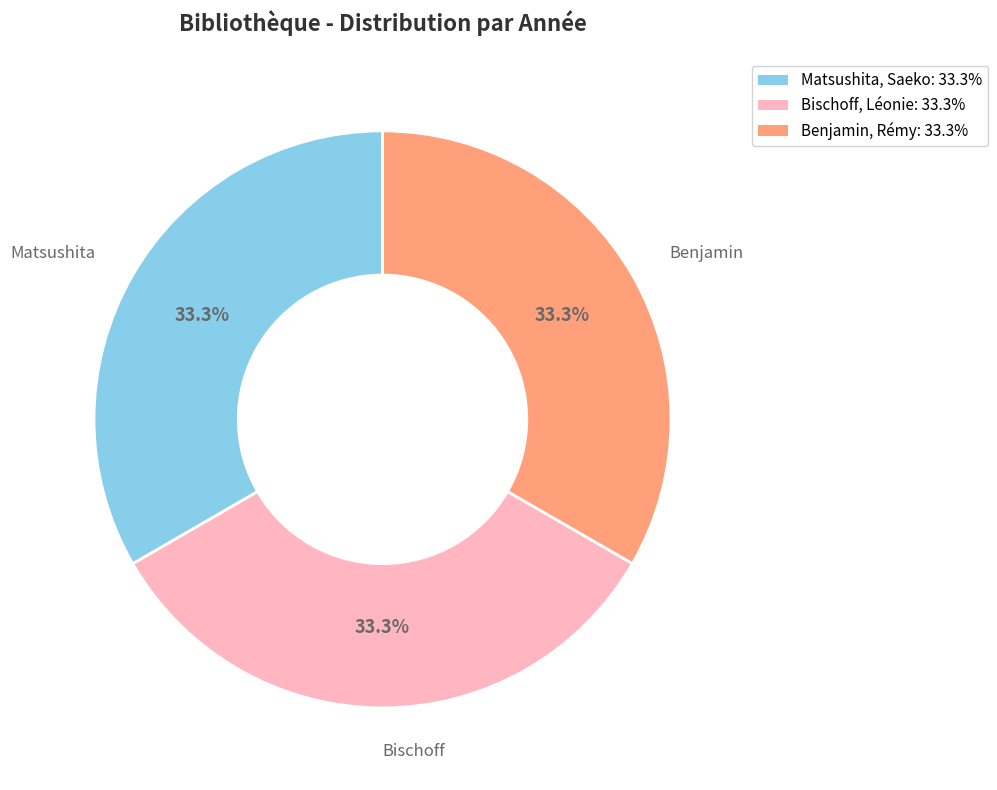

Approximately how many times larger is the value at Benjamin, Rémy: 33.3% compared to Bischoff, Léonie: 33.3%?

1.0